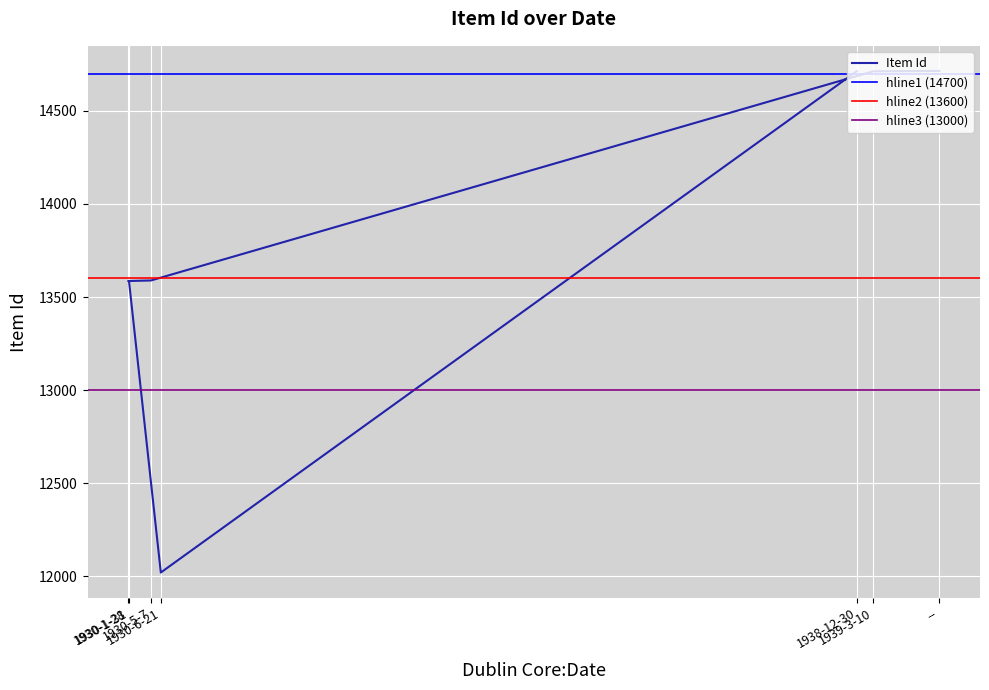

Which category has the highest value across all series?

--